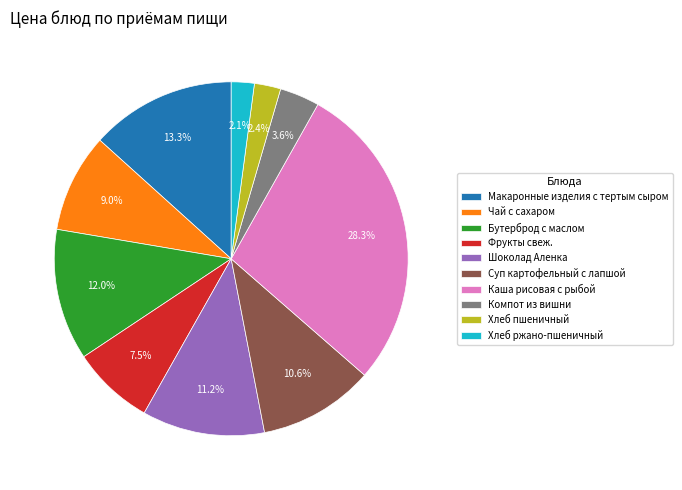

Which slice is the largest?

Каша рисовая с рыбой